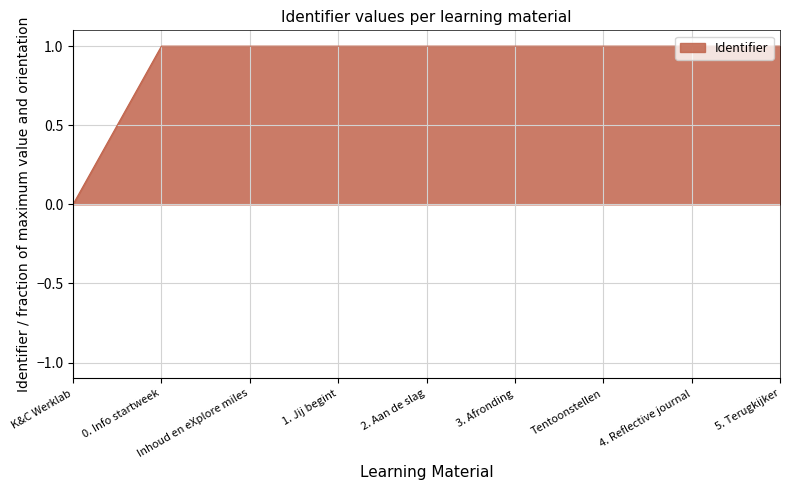

Which has a higher value, Inhoud en eXplore miles or K&C Werklab?

Inhoud en eXplore miles